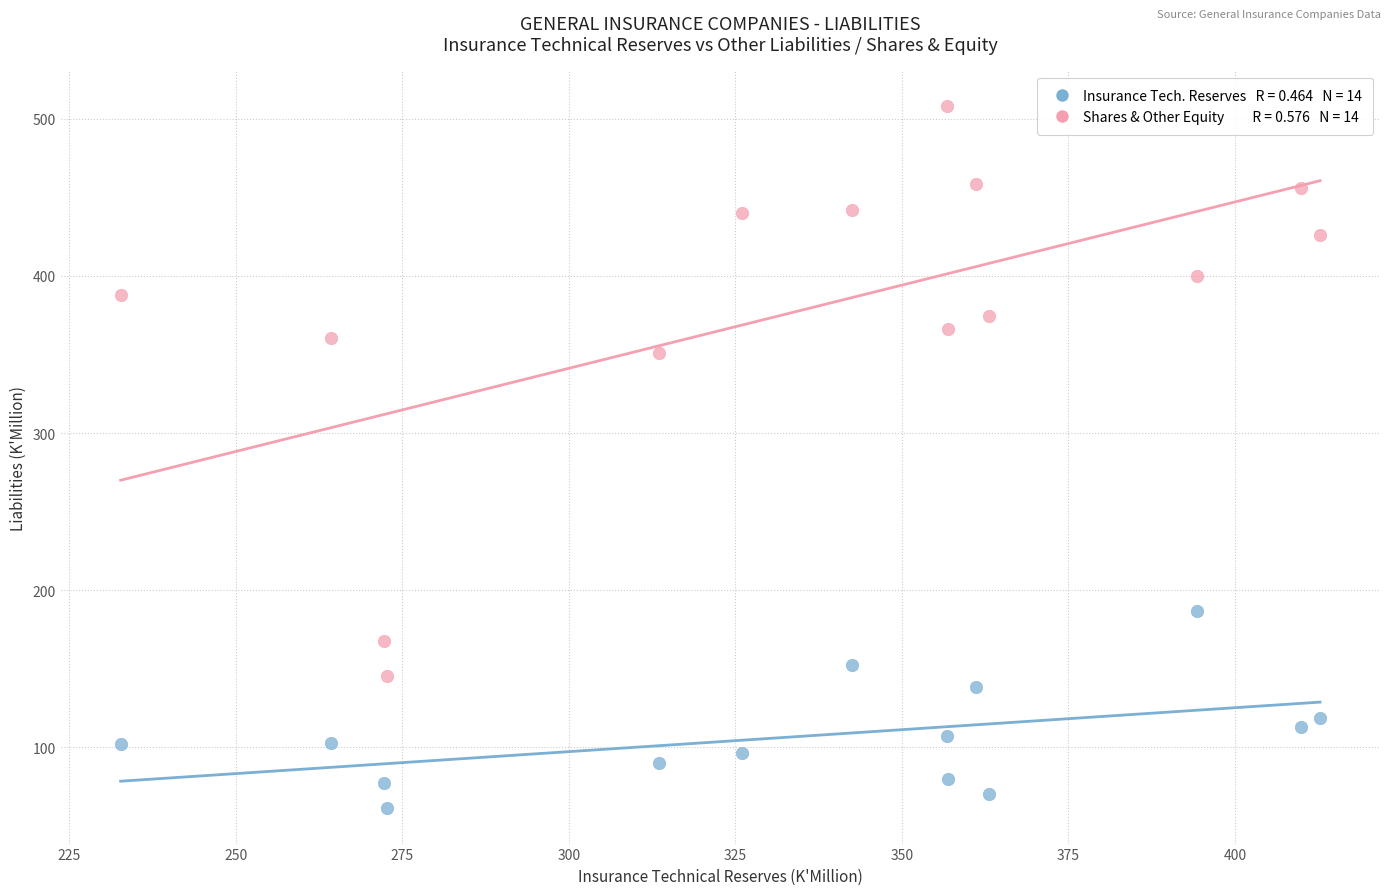

Across all series, what Y value is closest to 284?

351.2